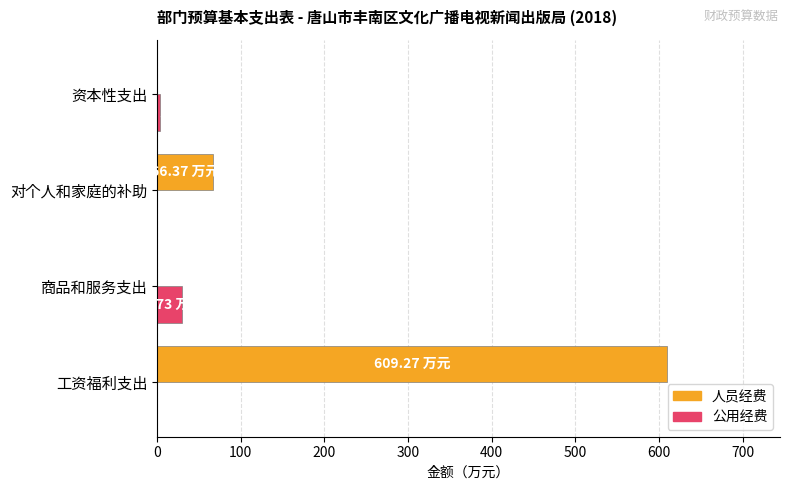

Which series changed the most between 工资福利支出 and 资本性支出?

人员经费